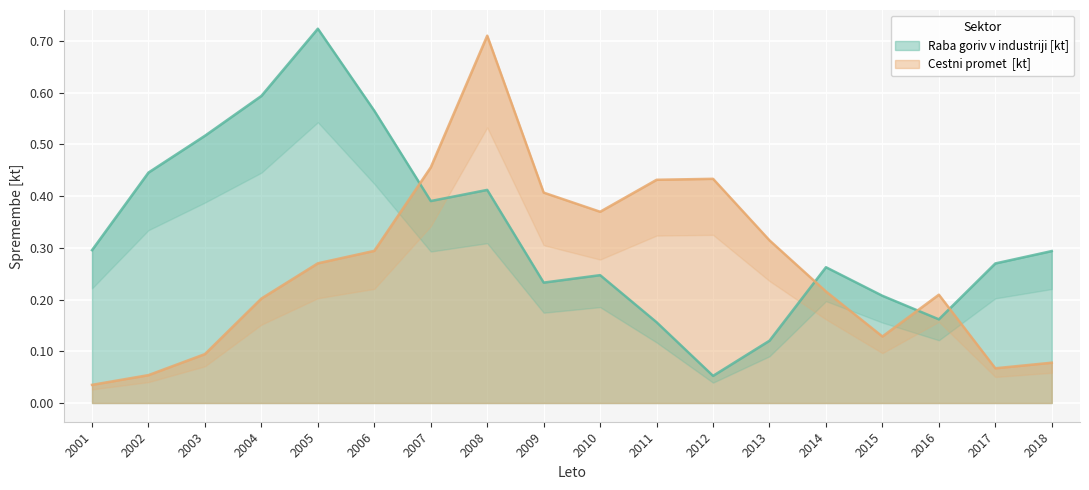

What is the average value of the Raba goriv v industriji [kt] series?

0.3